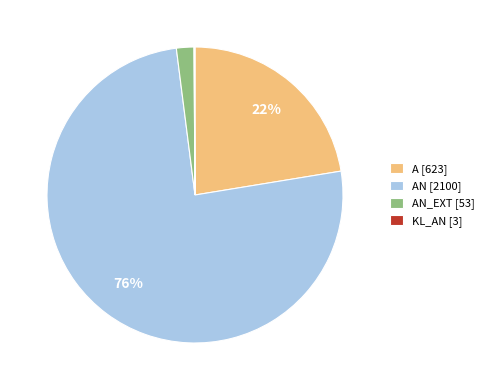

To the nearest percent, what is the difference between the AN [2100] and AN_EXT [53] slice percentages?

74%